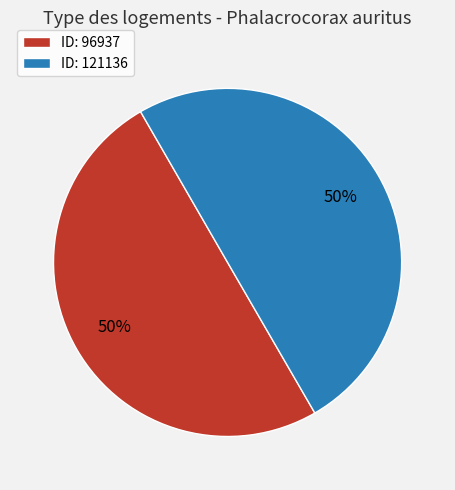

Do ID: 121136 and ID: 96937 together represent more than half of the pie?

Yes